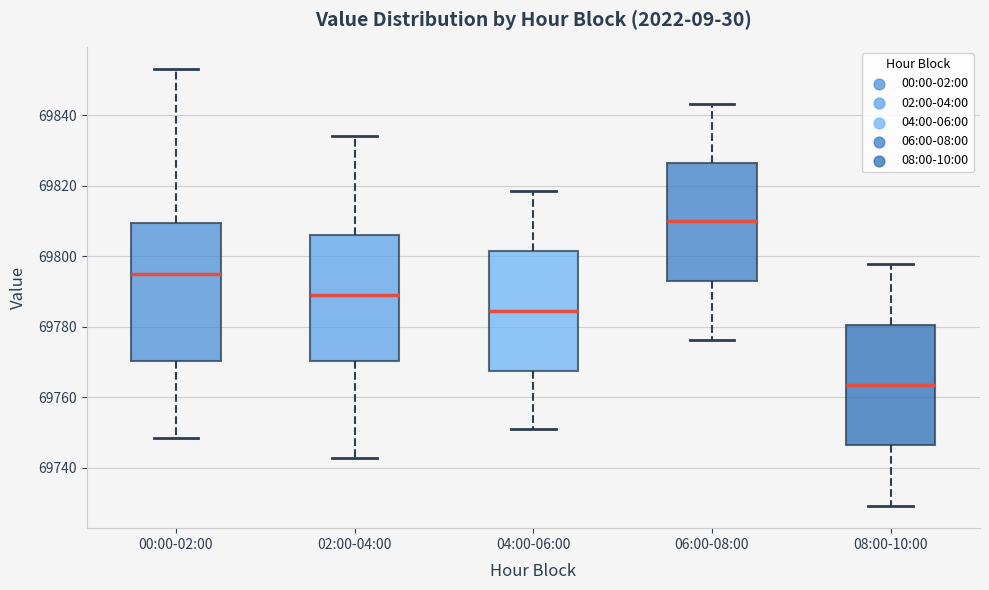

Where does the upper whisker of the box for 06:00-08:00 end on the y-axis? The values are not printed on the chart, so give them approximately, as read against the axis.

69844